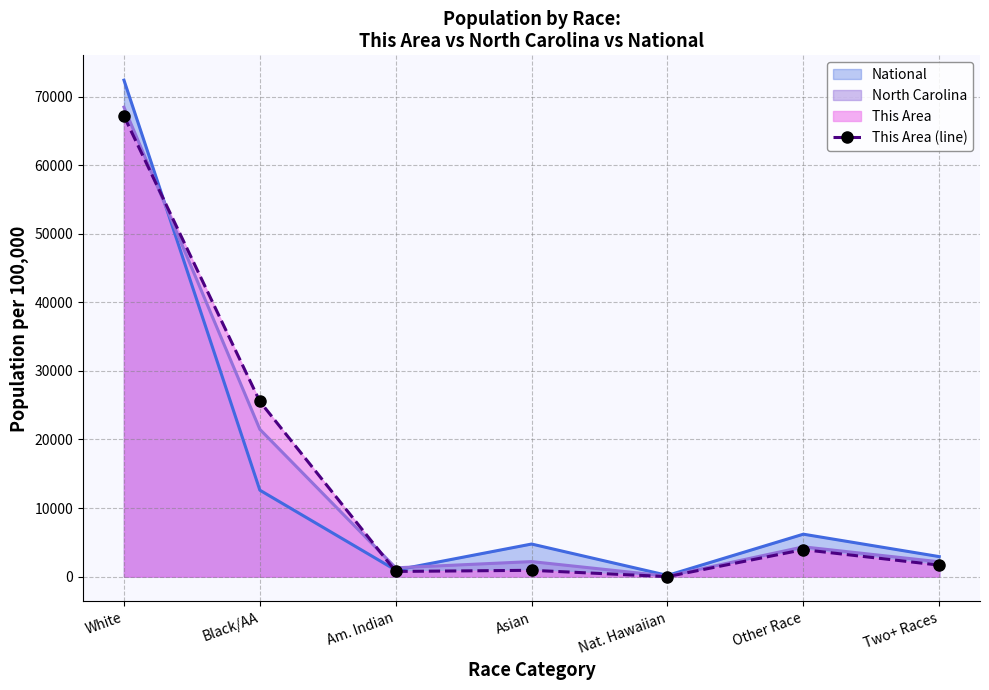

At which label does North Carolina reach its peak?

White